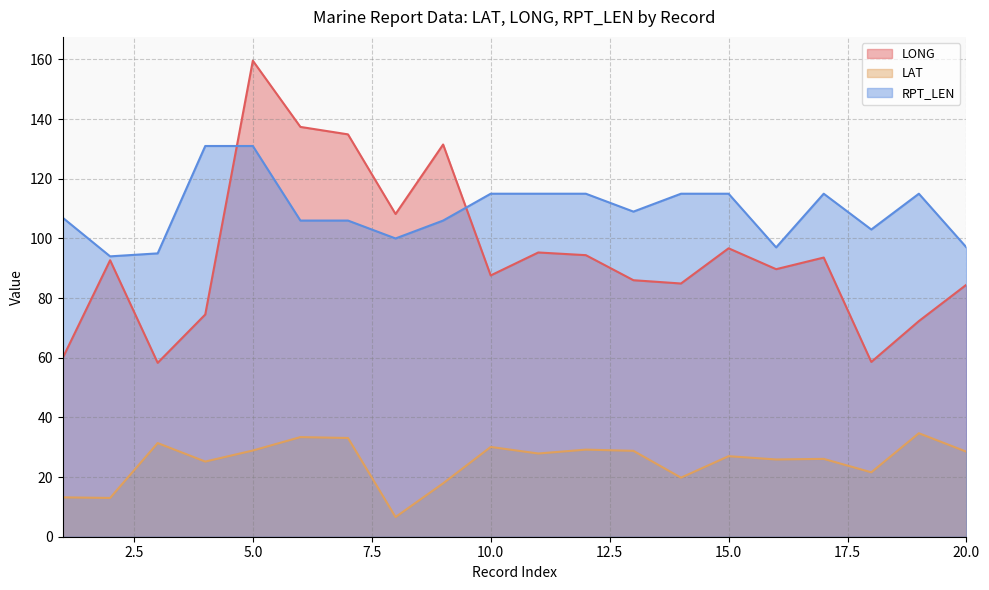

What is the sum of all LONG values?

1900.5